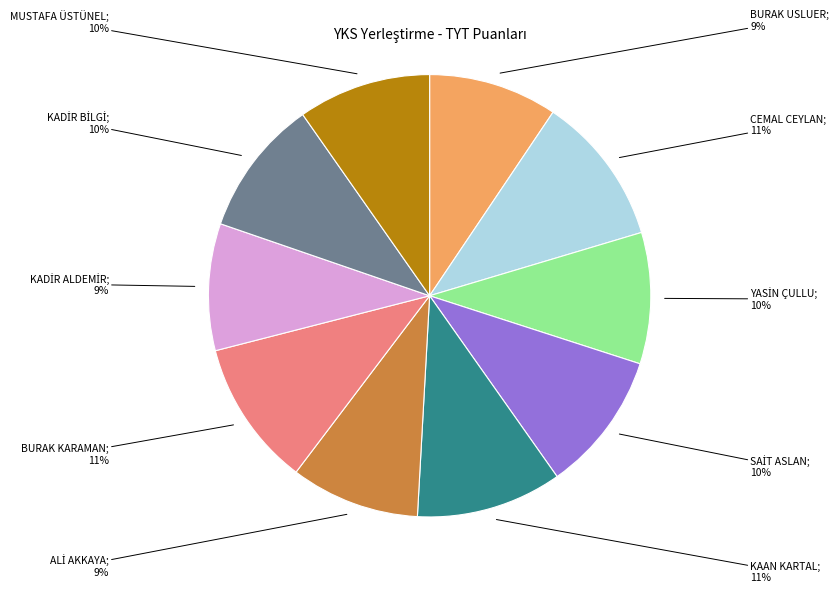

How many slices are in this pie chart?

10